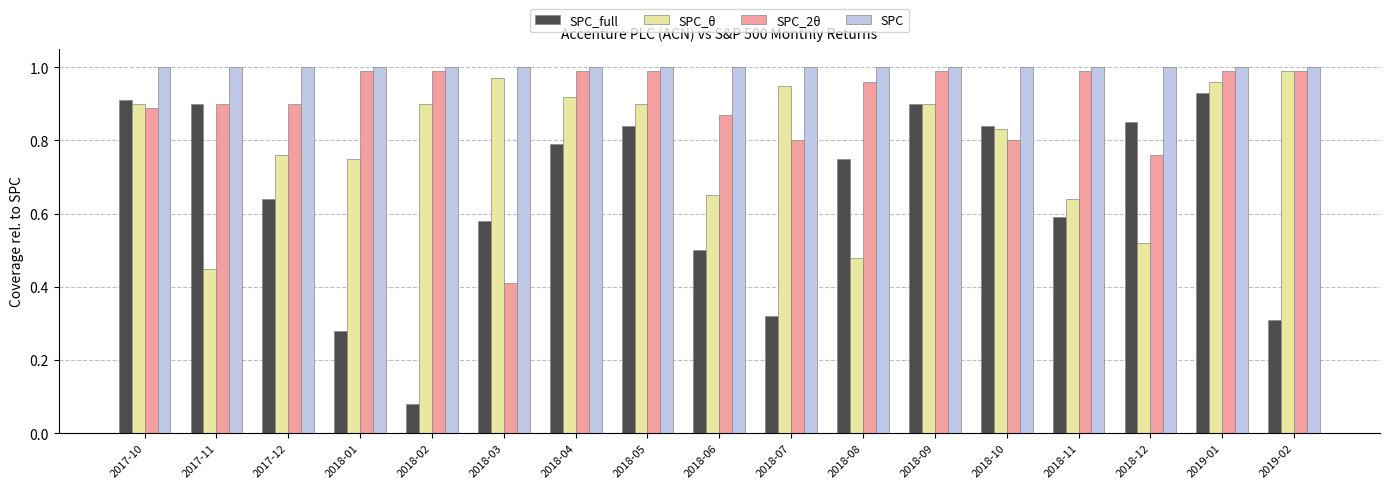

What is the sum of all SPC_full values?

11.0